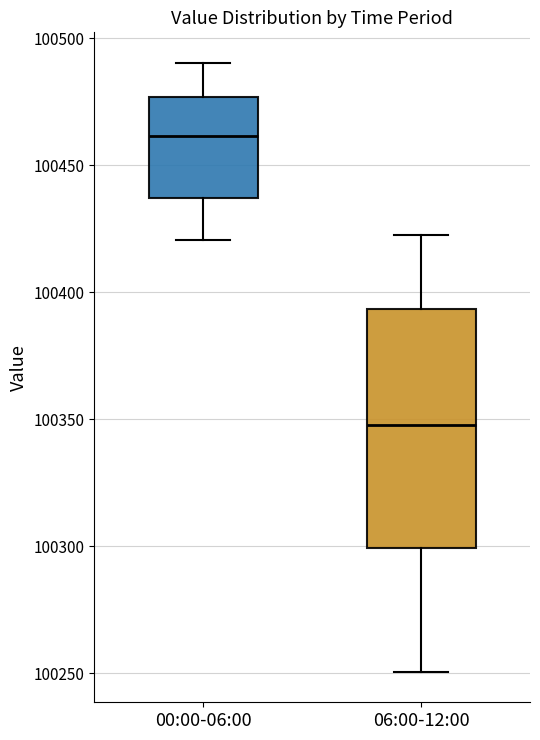

Where does the upper whisker of the box for 06:00-12:00 end on the y-axis? The values are not printed on the chart, so give them approximately, as read against the axis.

100425